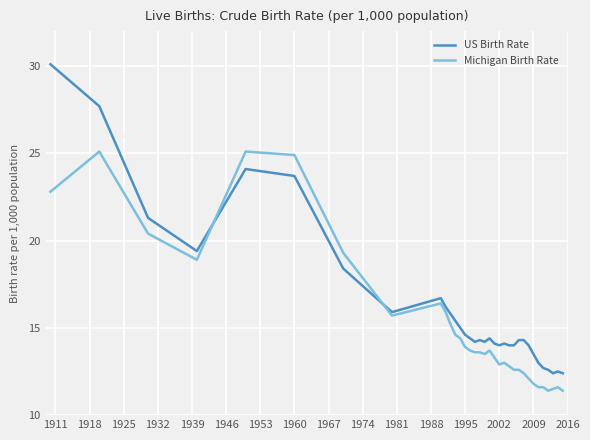

What is the minimum value for US Birth Rate?

12.4